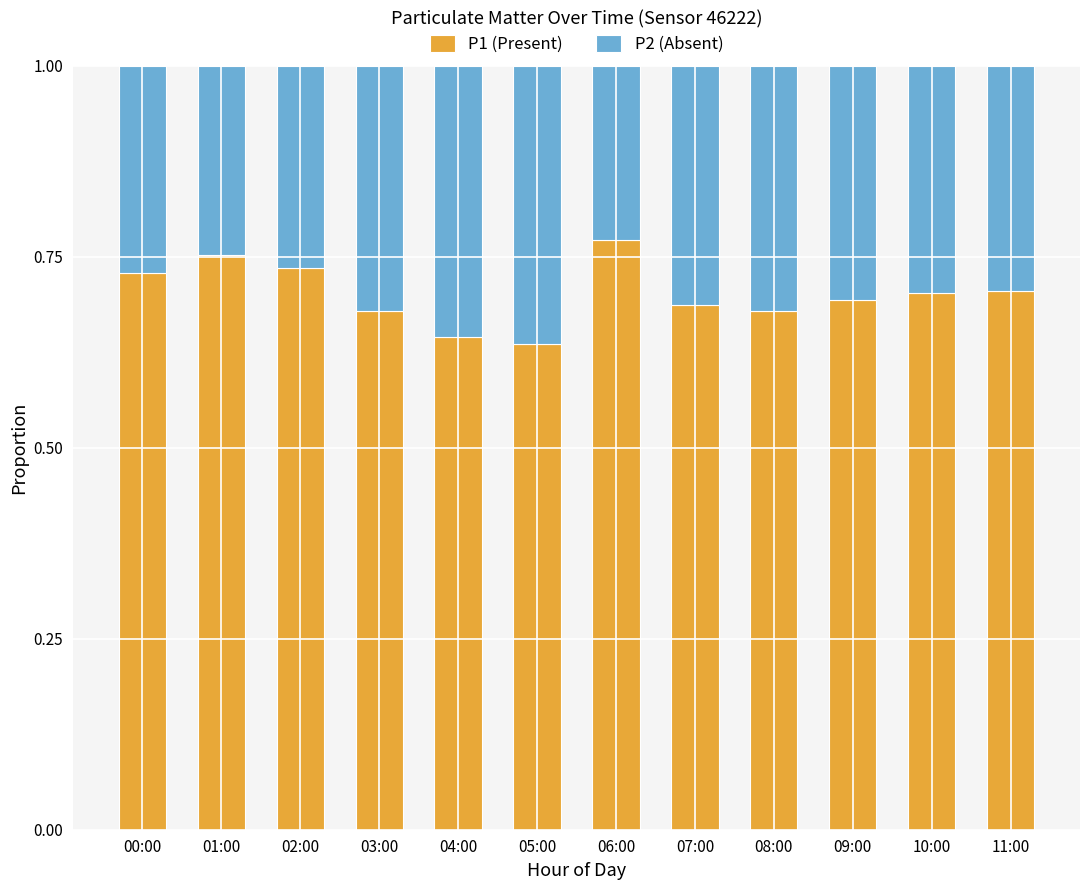

True or false: P1 (Present) has a value of 0.2 at 09:00.

False